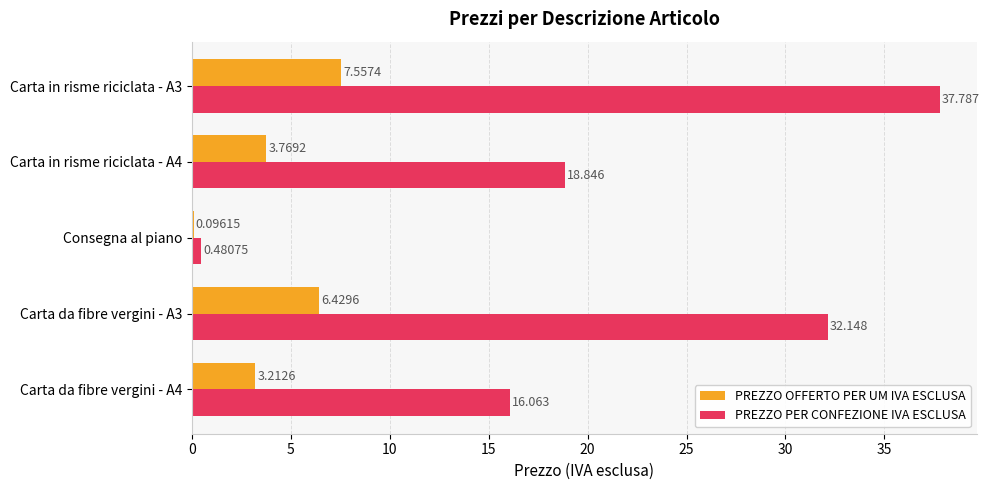

Between Consegna al piano and Carta in risme riciclata - A3, which series saw the biggest shift?

PREZZO PER CONFEZIONE IVA ESCLUSA